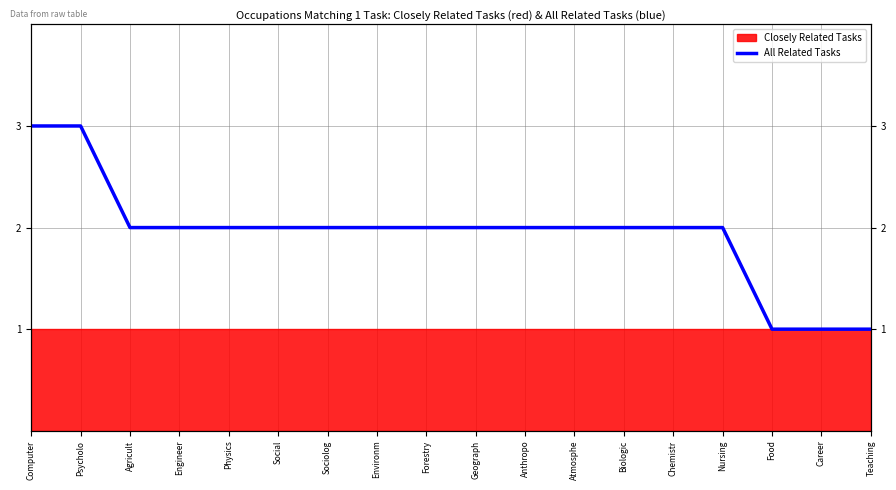

How many lines are shown in the chart?

1